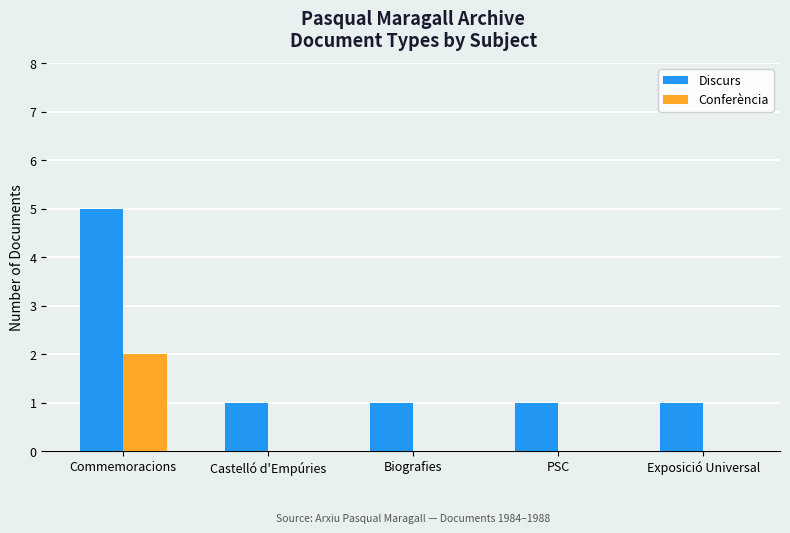

True or false: Discurs has a value of 5 at Commemoracions.

True